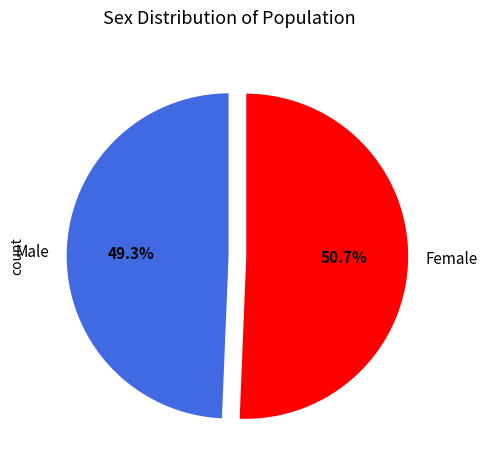

To the nearest percent, what is the difference between the Female and Male slice percentages?

1%